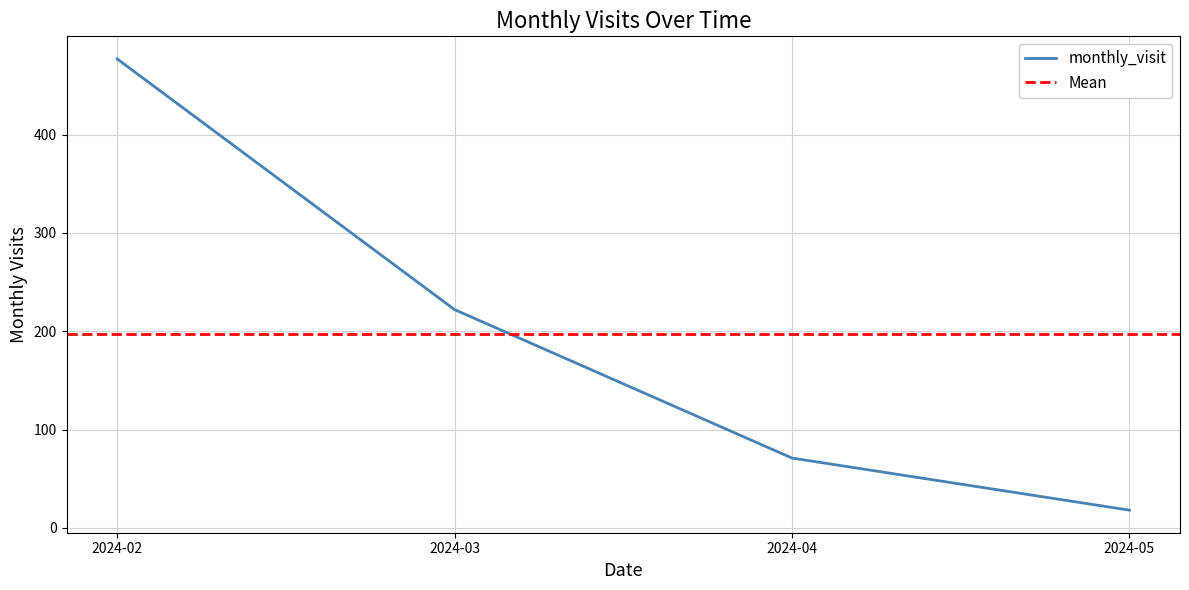

How many data points are less than 222?

2